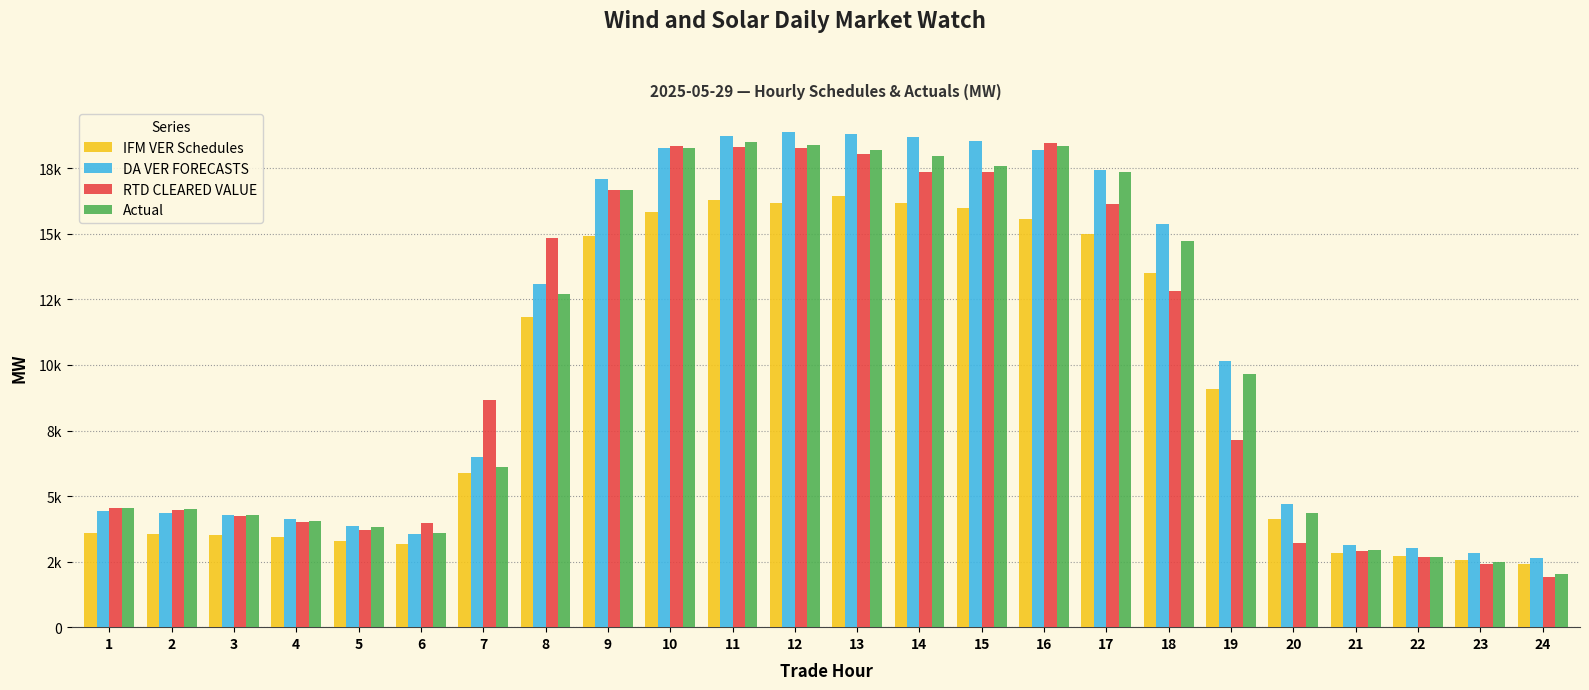

Are the bars horizontal?

No